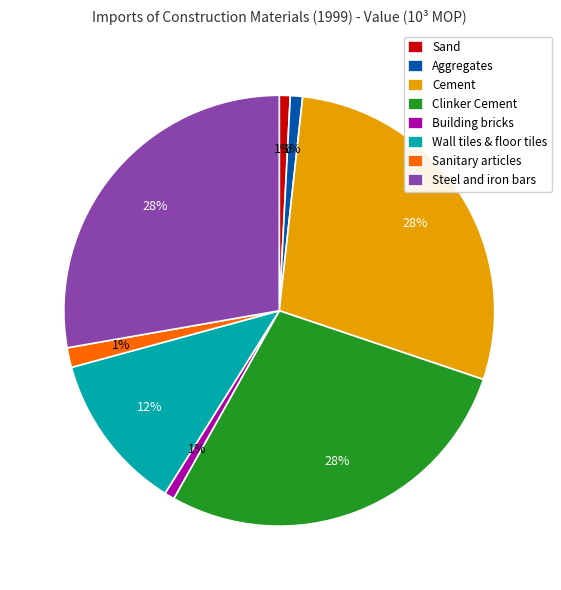

What percentage is the Aggregates slice, to the nearest percent?

1%